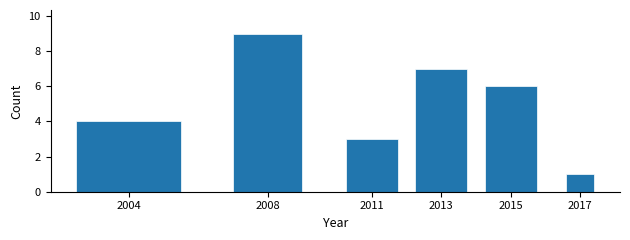

Reading right to left, extract all data points from this chart.

2017=1	2015=6	2013=7	2011=3	2008=9	2004=4